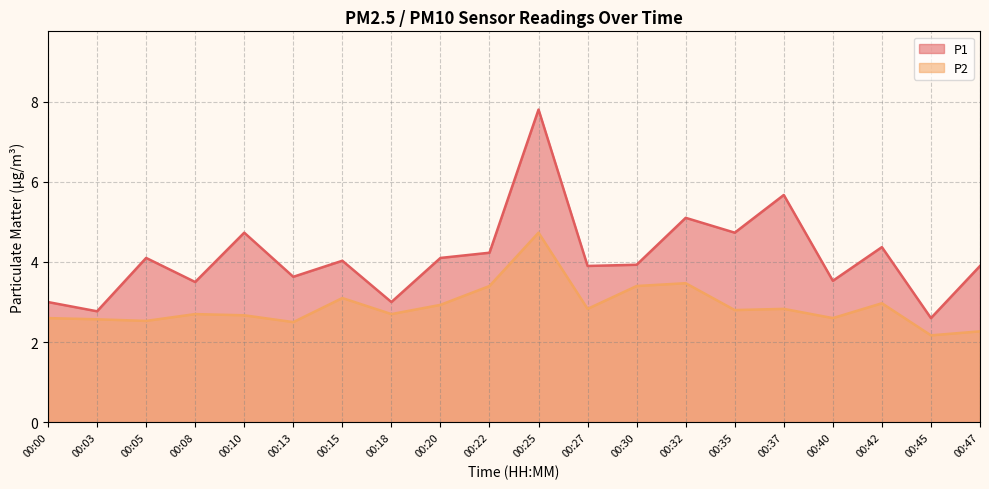

Does the chart display data point markers on the line(s)?

No